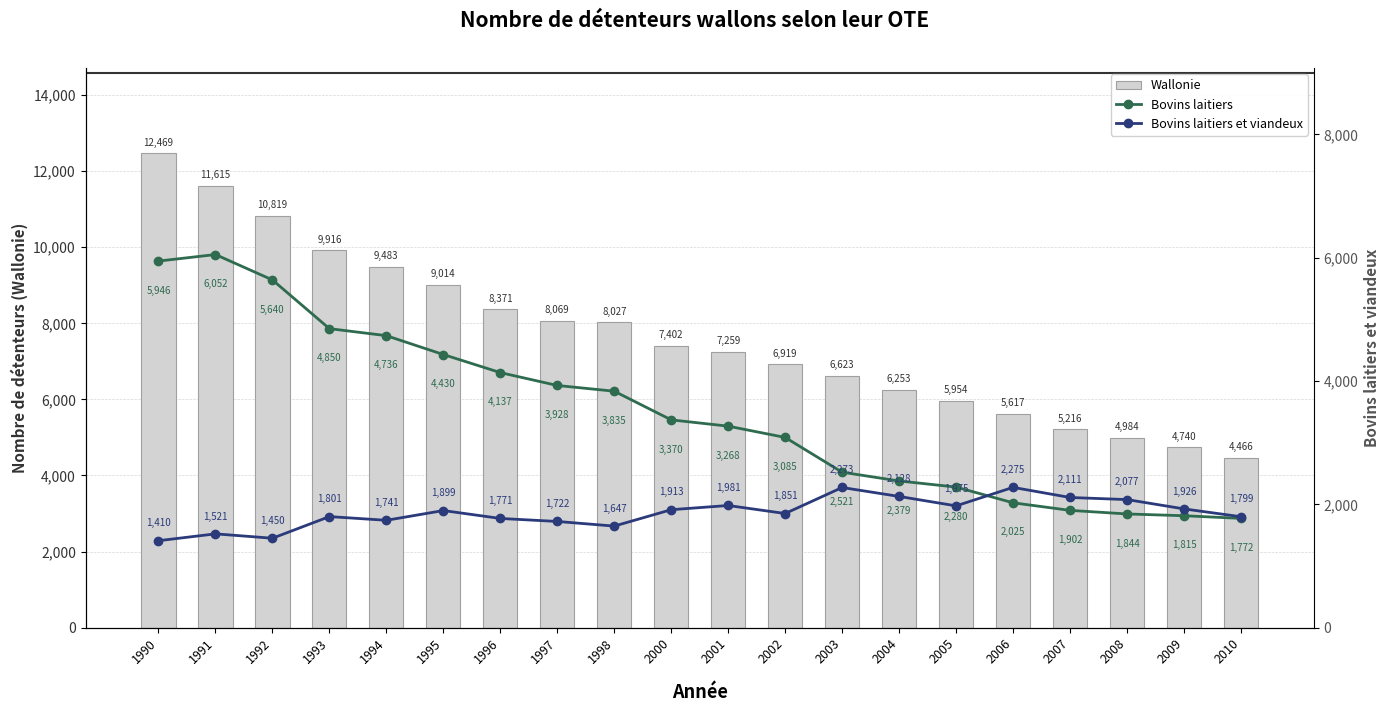

Rank the categories by Wallonie value from lowest to highest.

2010, 2009, 2008, 2007, 2006, 2005, 2004, 2003, 2002, 2001, 2000, 1998, 1997, 1996, 1995, 1994, 1993, 1992, 1991, 1990